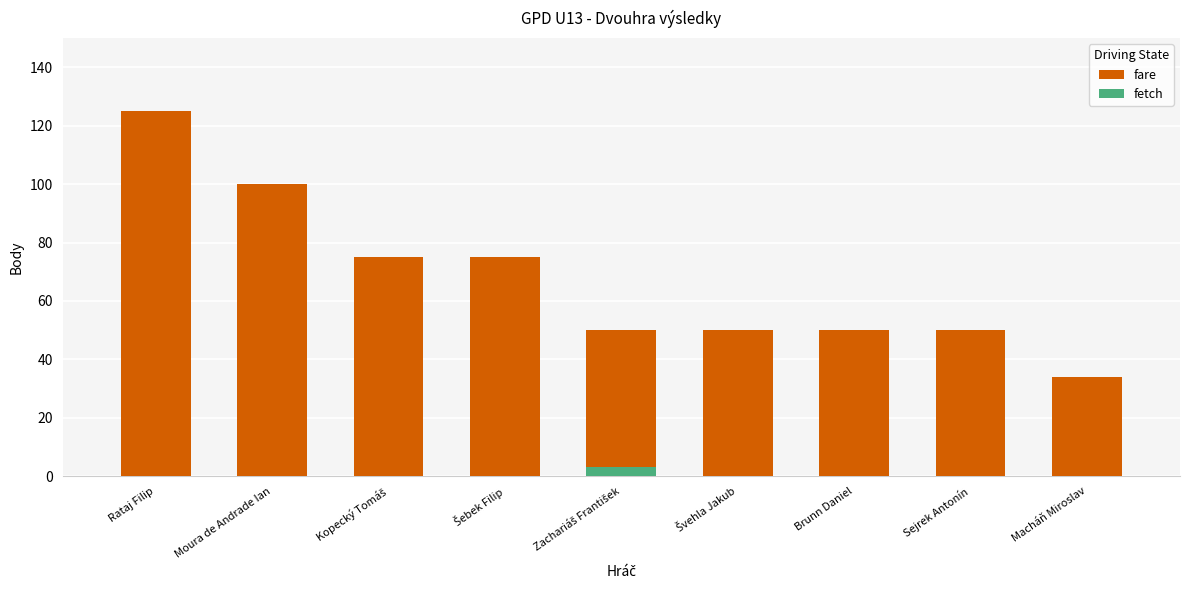

Which category has the highest value across all series?

Rataj Filip